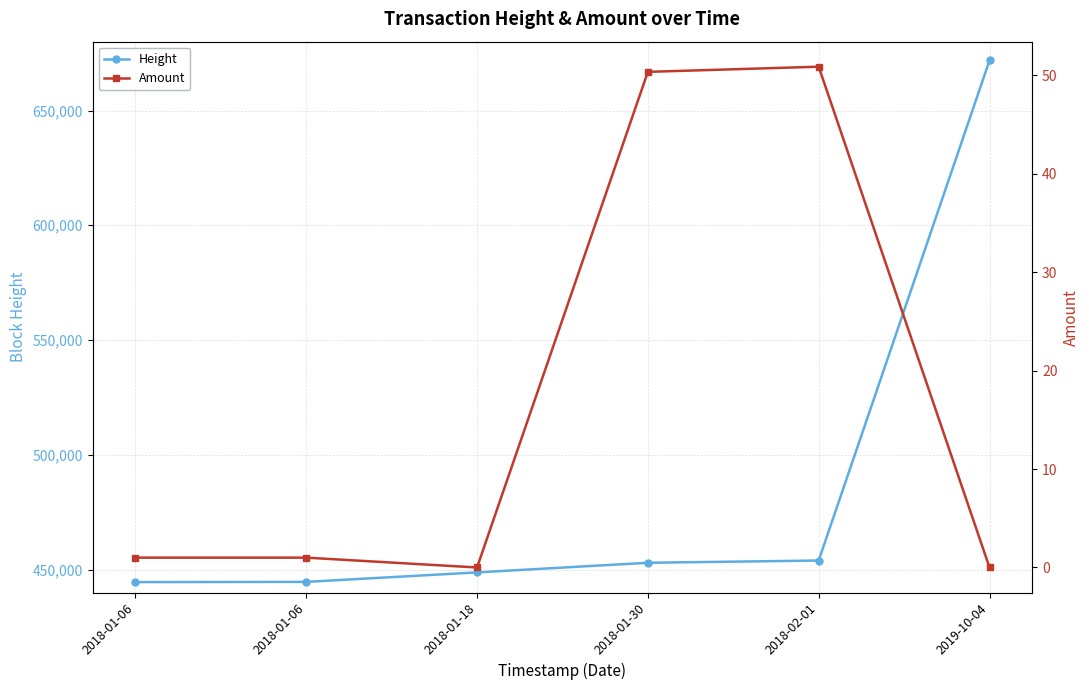

What is the sum of the Height values at 2018-02-01 and 2018-01-18?

902708